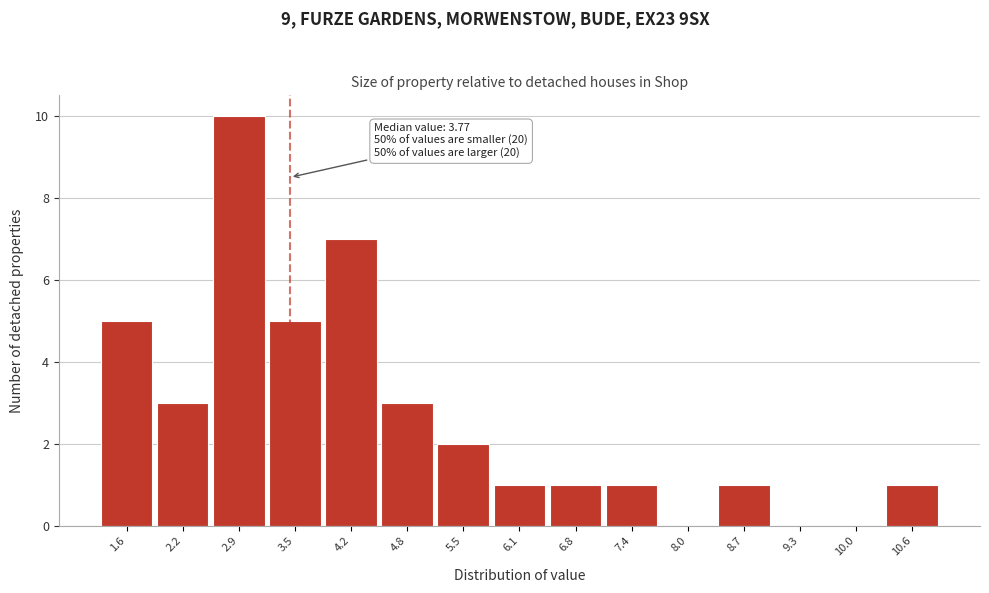

Reading left to right, extract all data points from this chart.

1.6=5	2.2=3	2.9=10	3.5=5	4.2=7	4.8=3	5.5=2	6.1=1	6.8=1	7.4=1	8.0=0	8.7=1	9.3=0	10.0=0	10.6=1